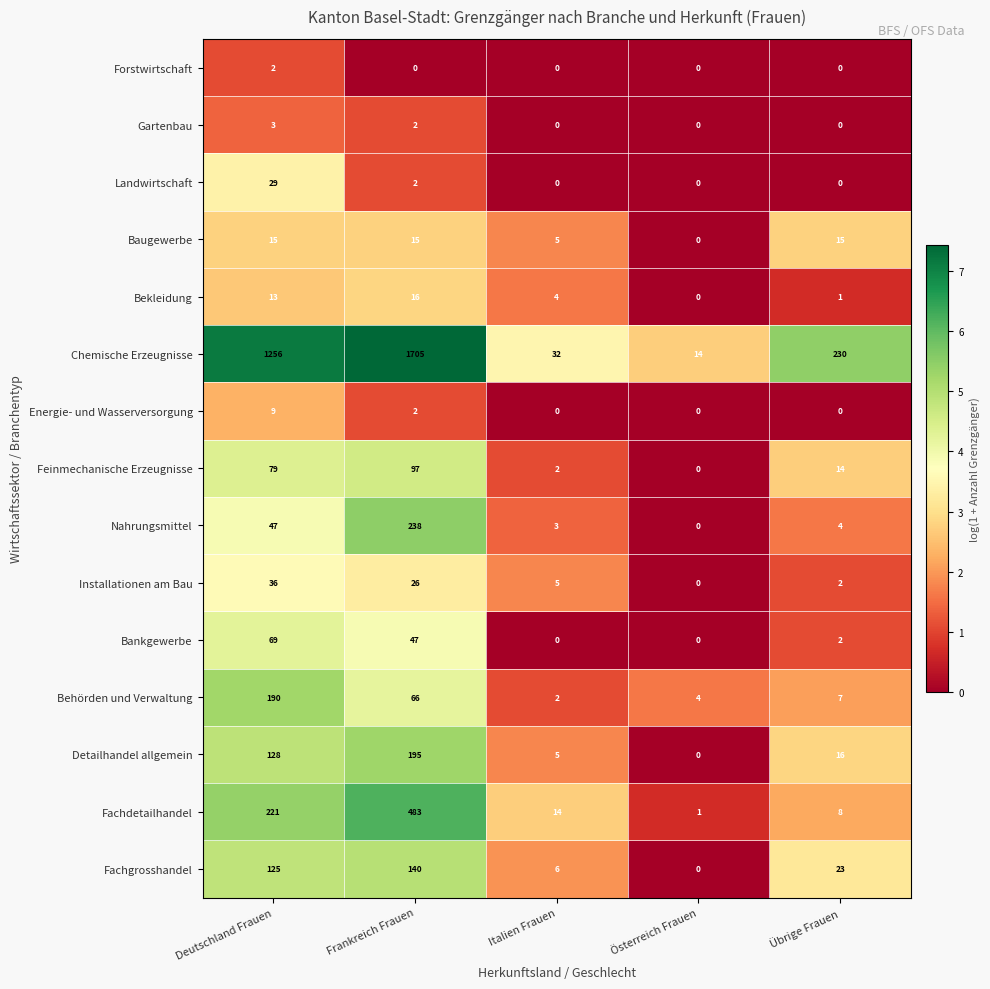

Rank the series by their maximum value, from highest to lowest.

Chemische Erzeugnisse, Fachdetailhandel, Nahrungsmittel, Detailhandel allgemein, Behörden und Verwaltung, Fachgrosshandel, Feinmechanische Erzeugnisse, Bankgewerbe, Installationen am Bau, Landwirtschaft, Bekleidung, Baugewerbe, Energie- und Wasserversorgung, Gartenbau, Forstwirtschaft